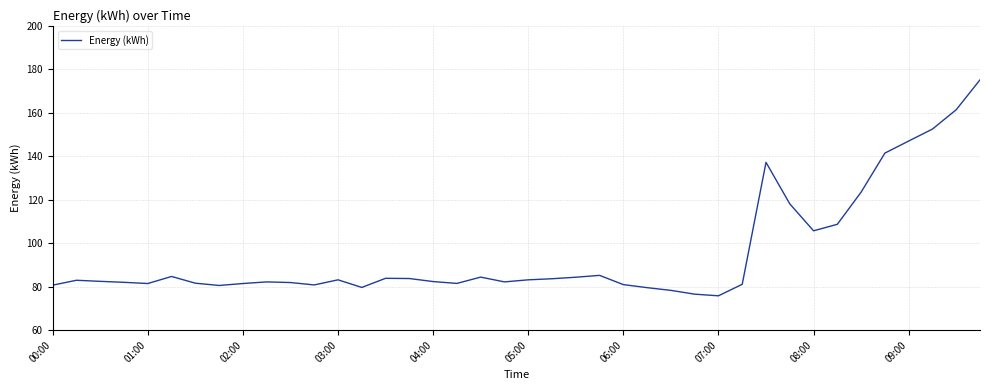

What is the maximum value shown in the chart?

175.2